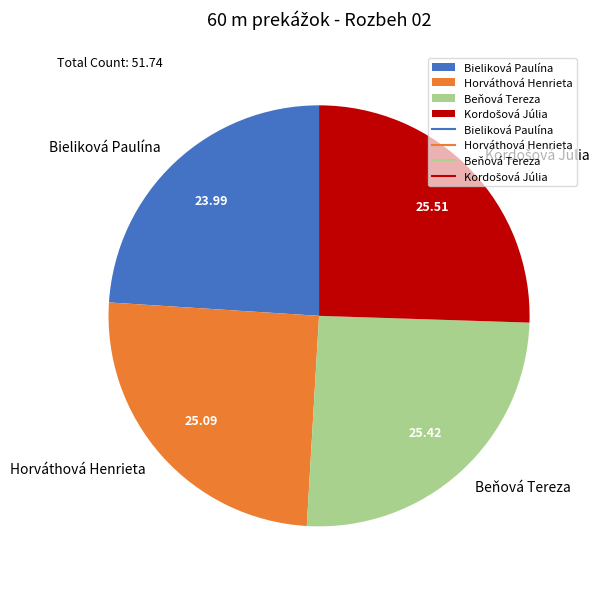

Is there any slice that represents more than half of the pie?

No